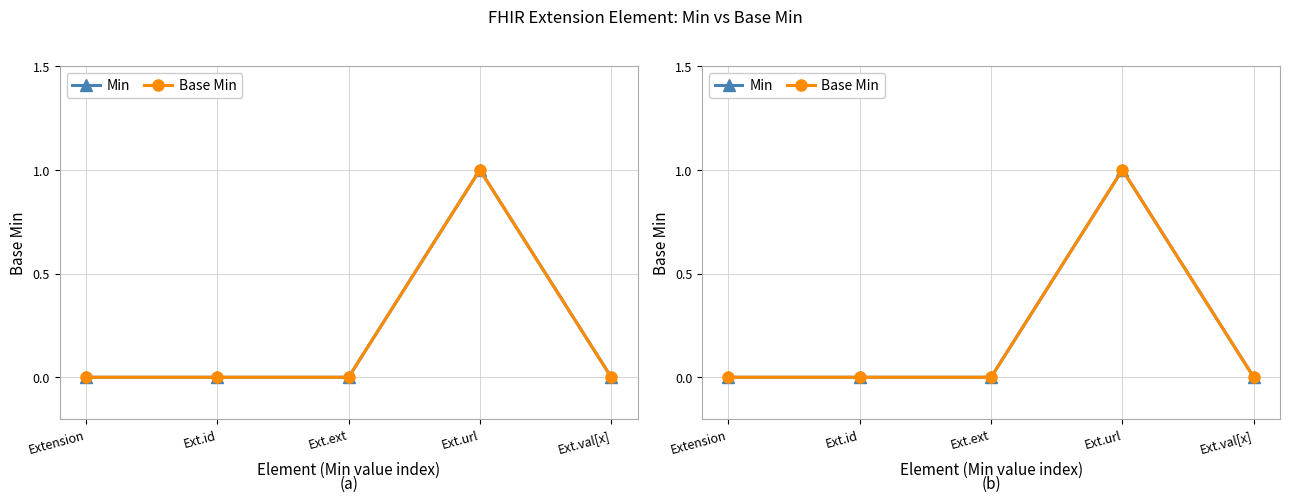

Reading left to right, transcribe all the data shown in this chart.

Min: Extension=0	Ext.id=0	Ext.ext=0	Ext.url=1	Ext.val[x]=0
Base Min: Extension=0	Ext.id=0	Ext.ext=0	Ext.url=1	Ext.val[x]=0